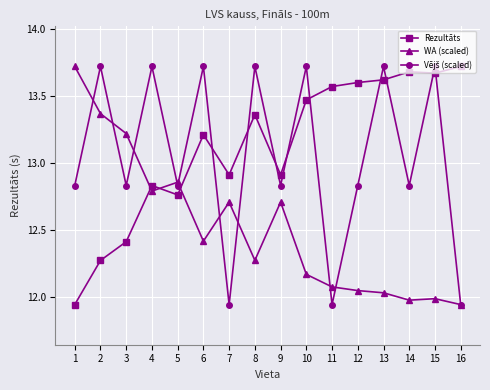

Where is the first local maximum for WA (scaled)?

5